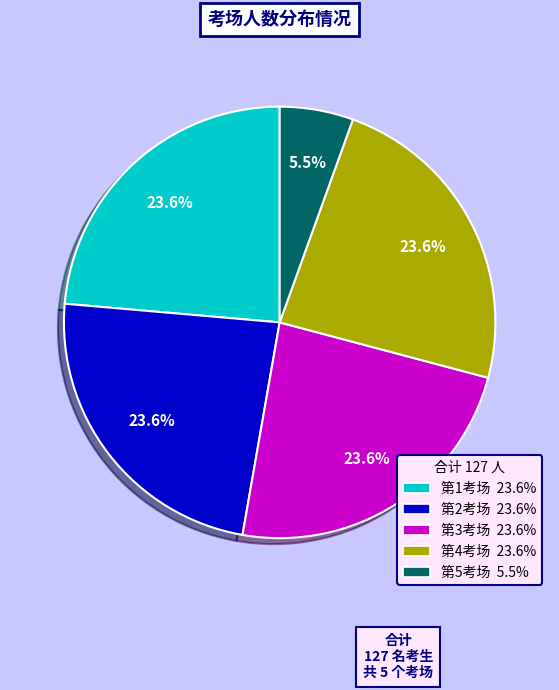

What is the ratio of the value at 第2考场 to the value at 第5考场?

4.3